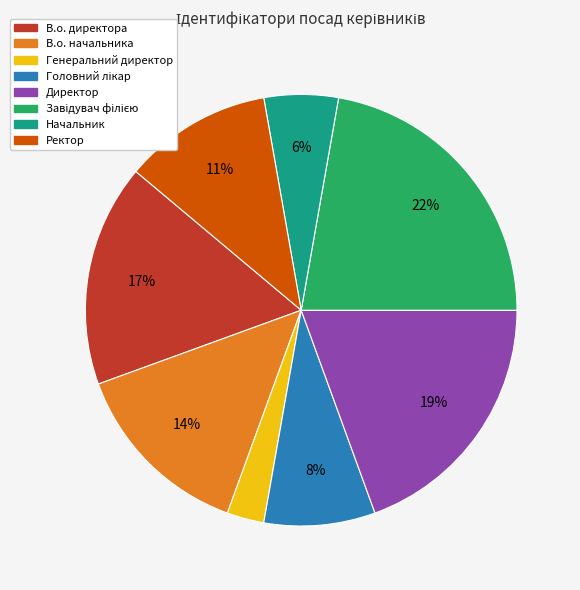

Does Ректор represent more than half of the total?

No